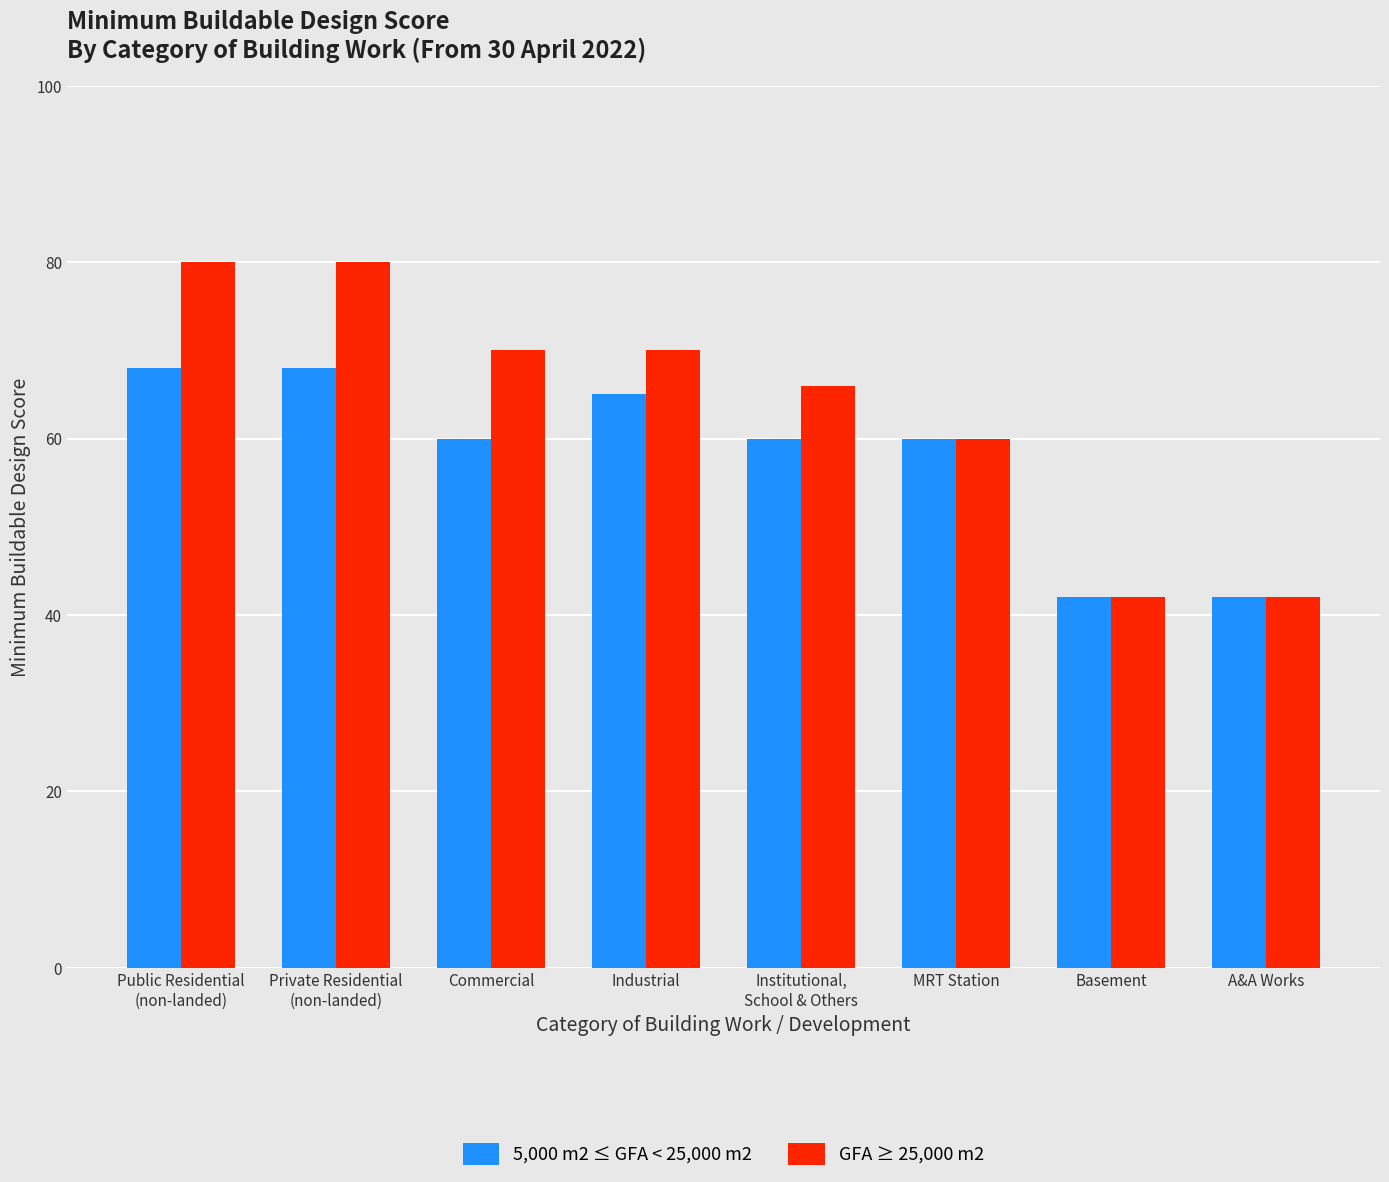

What is the difference between the second highest and minimum values in the 5,000 m2 ≤ GFA < 25,000 m2 series?

26